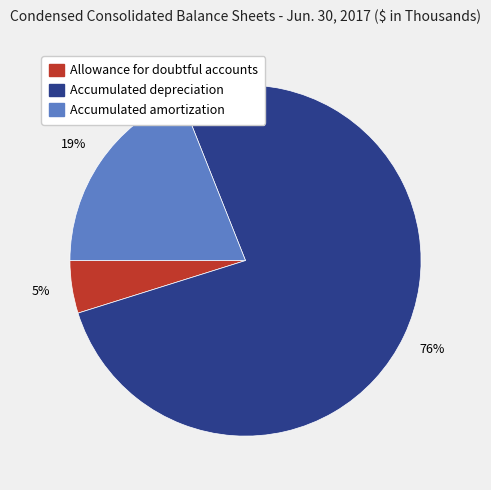

Is Accumulated amortization the majority of the pie?

No